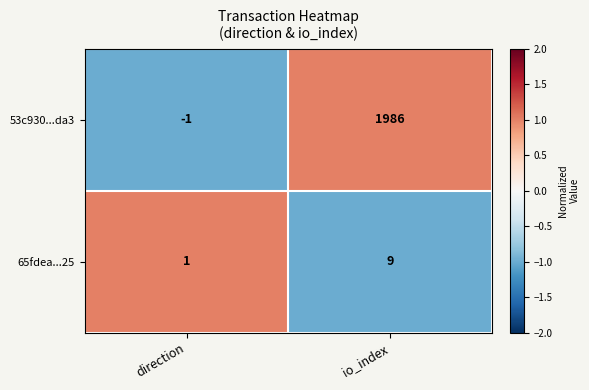

Is it true that 65fdea...25 equals 16 at io_index?

False